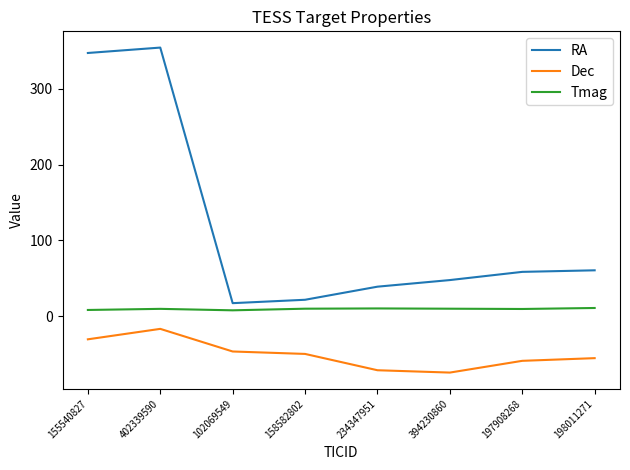

What is the greatest value displayed?

354.0